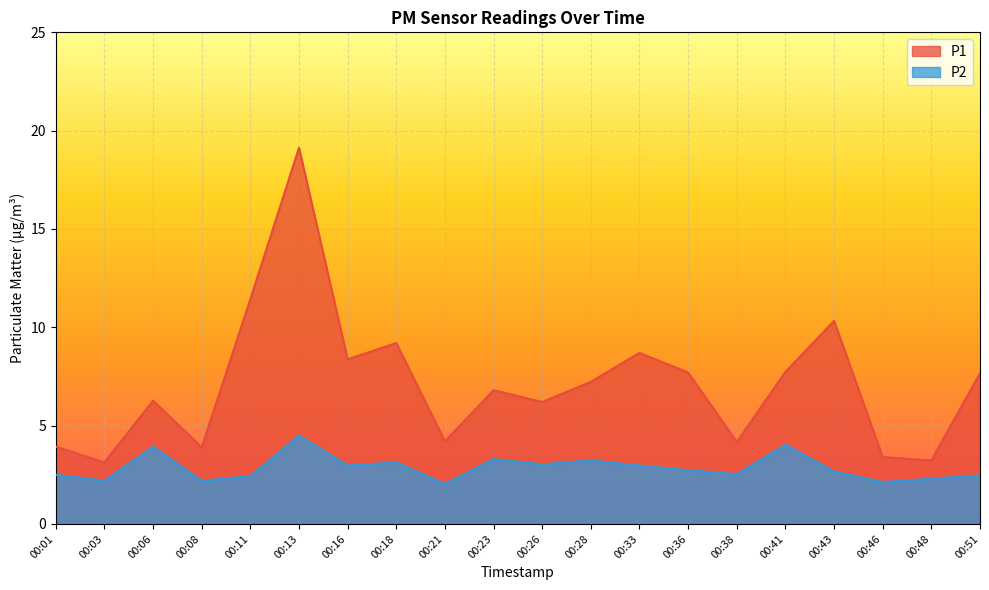

At which label is P2 closest to 3?

00:16